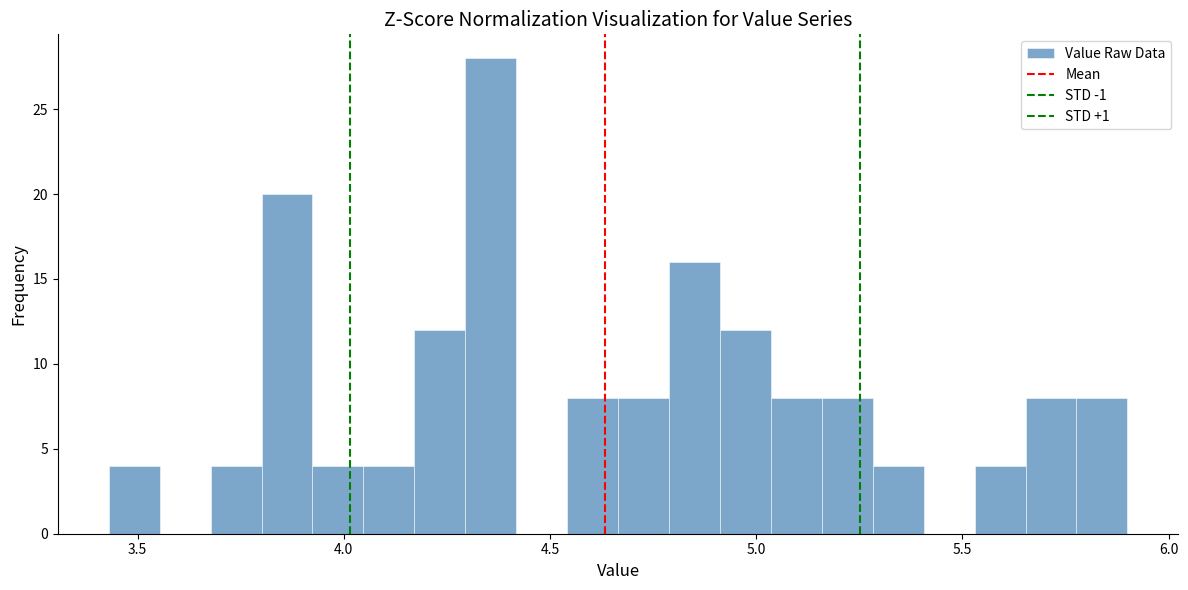

Read against the x-axis, roughly where is the centre of the tallest bar?

4.35